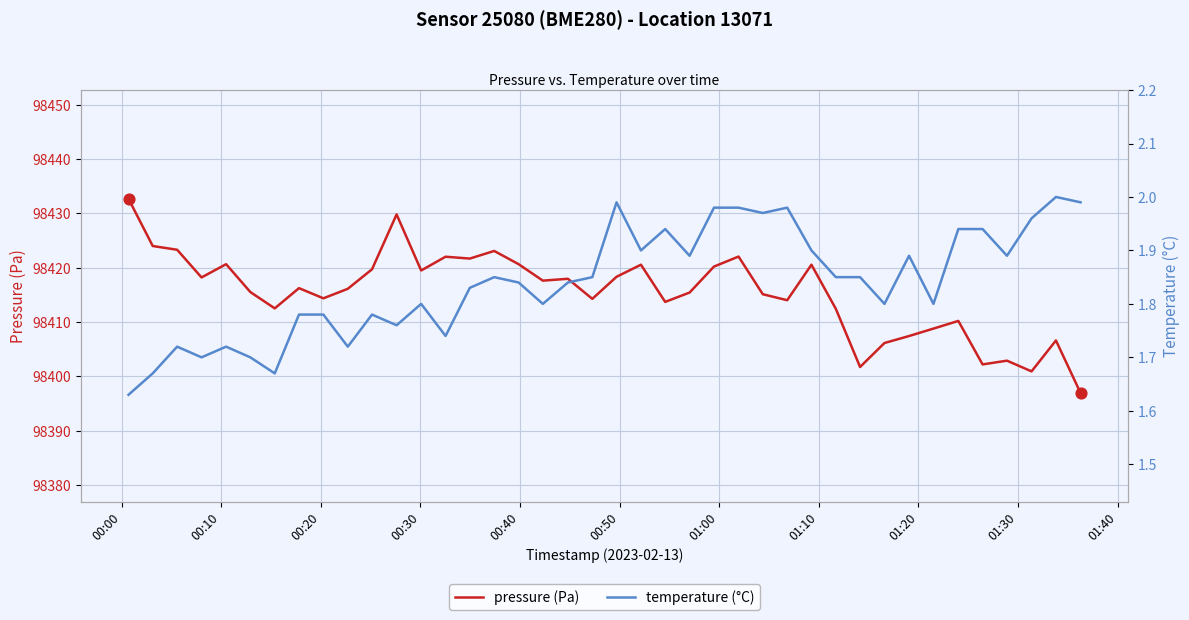

Which series contains the lowest Y value?

temperature (°C)